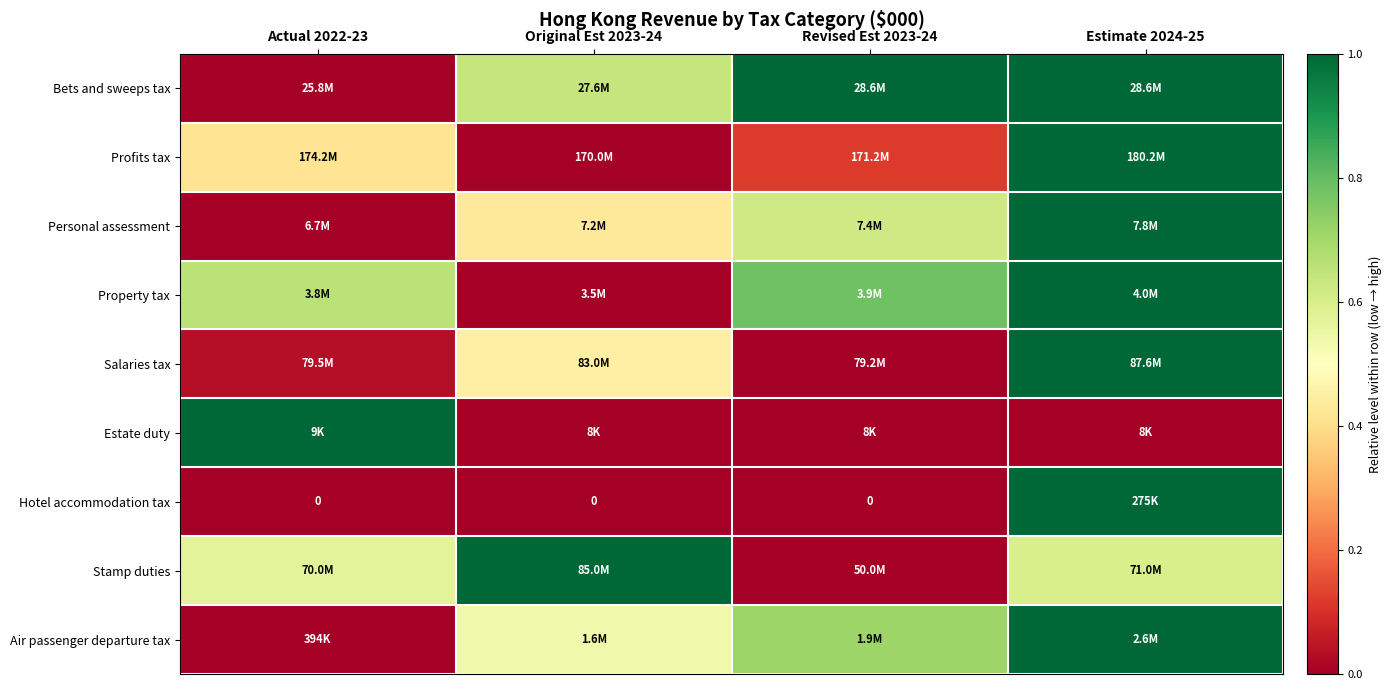

True or false: Air passenger departure tax has a value of 0.7 at Original Est 2023-24.

False